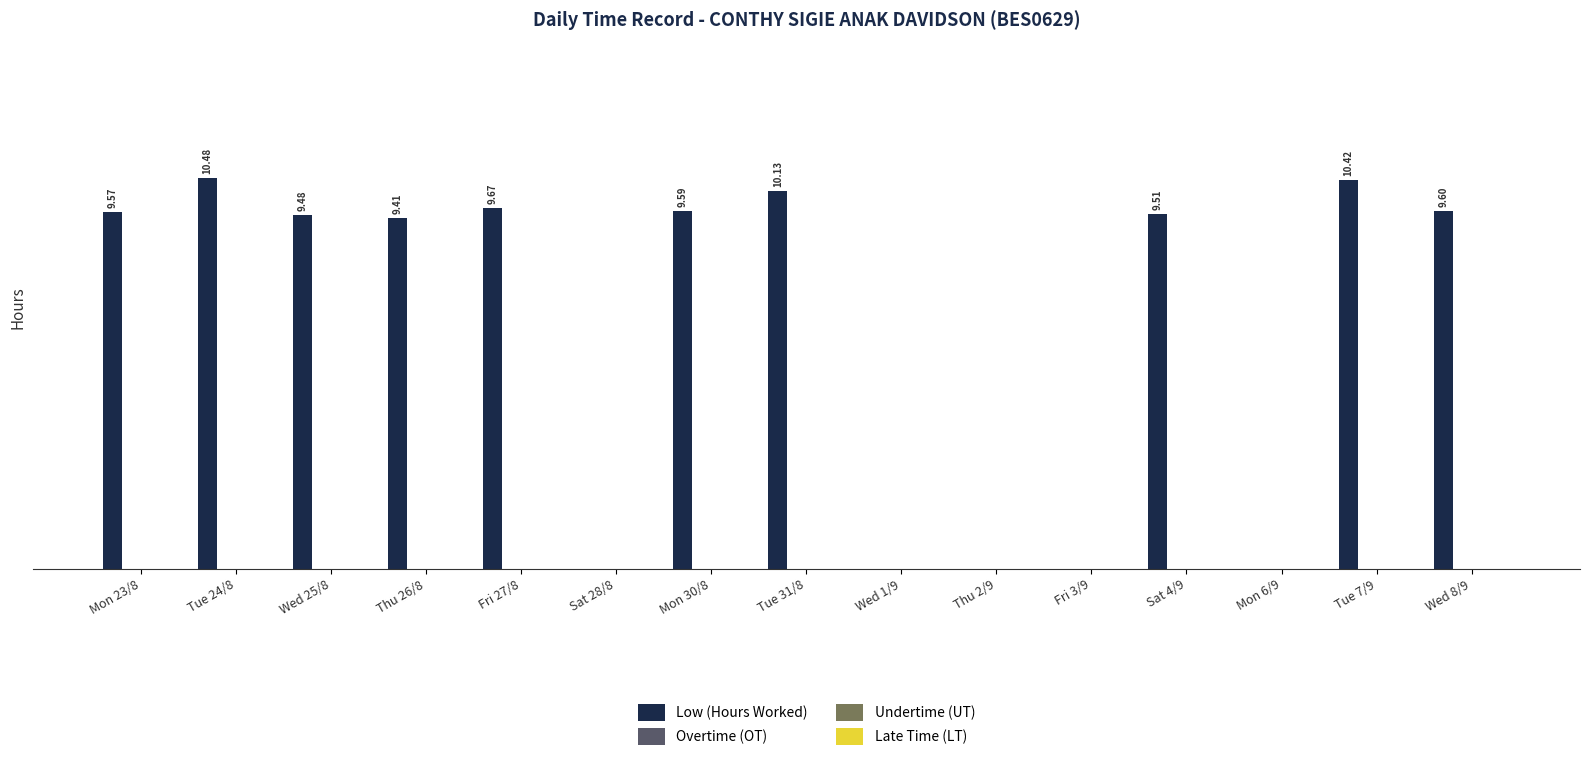

Are the bars horizontal?

No